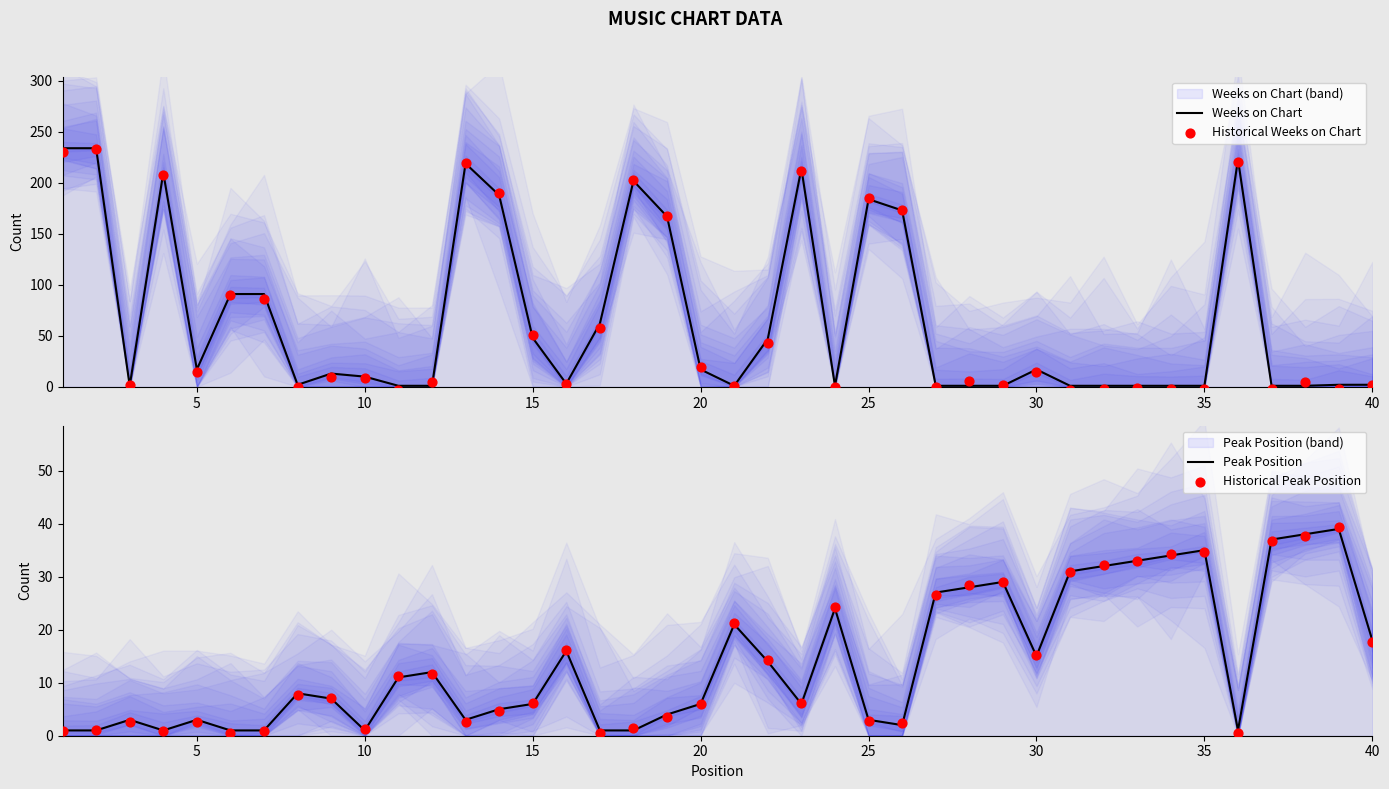

What are all the series names shown in the legend?

Weeks on Chart, Historical Weeks on Chart, Peak Position, Historical Peak Position